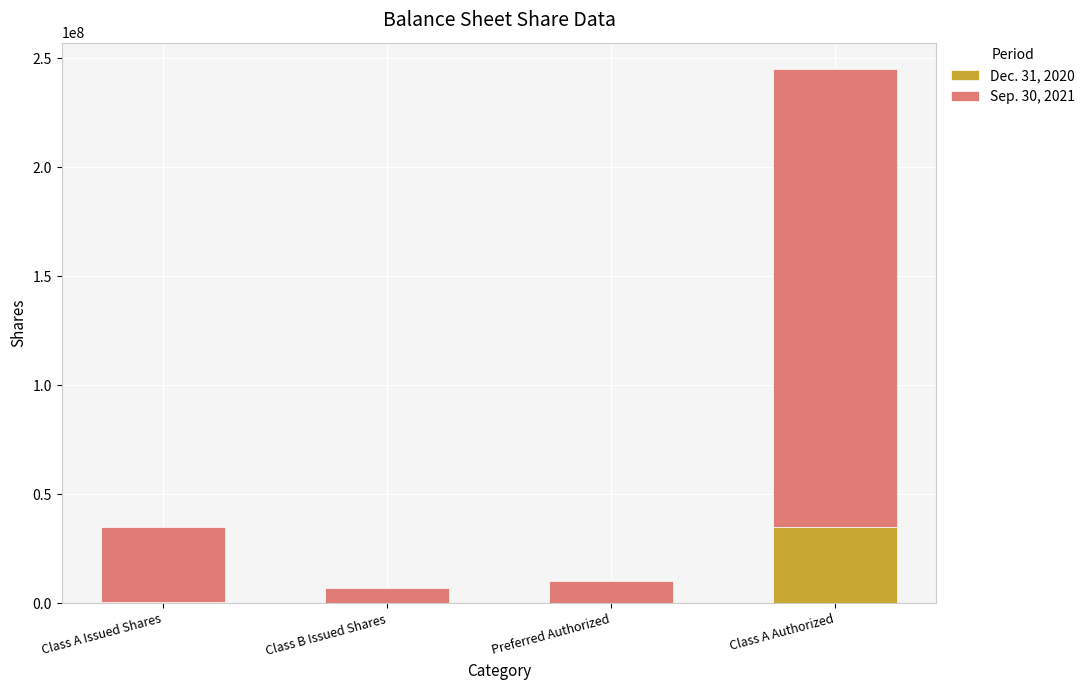

Which category has the highest value in the Dec. 31, 2020 series?

Class A Authorized